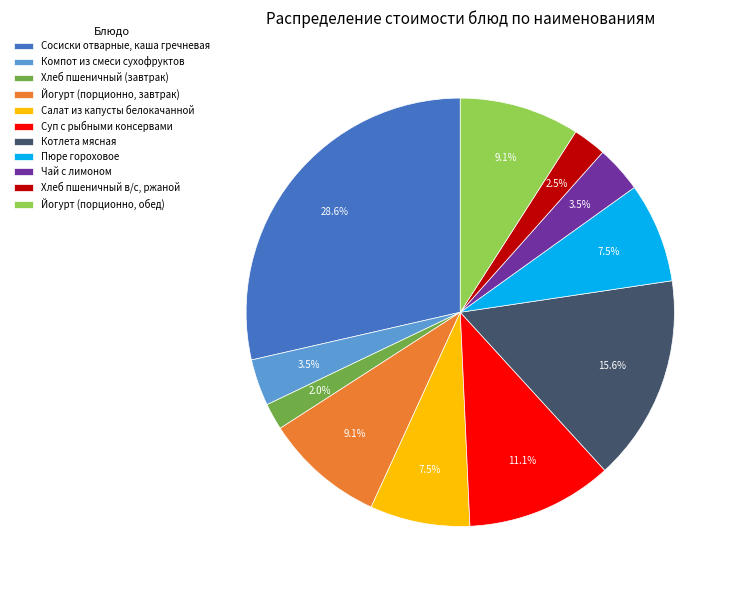

Combined, what portion of the pie is Салат из капусты белокачанной and Йогурт (порционно, завтрак)?

16.6%